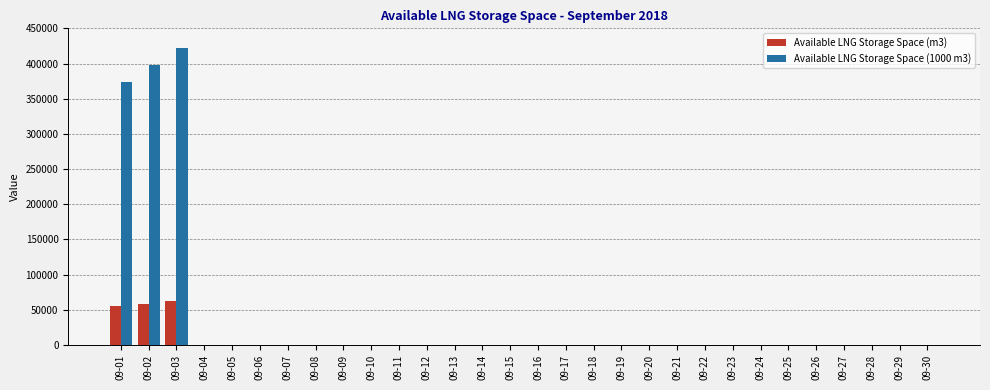

How many groups of bars are there?

30